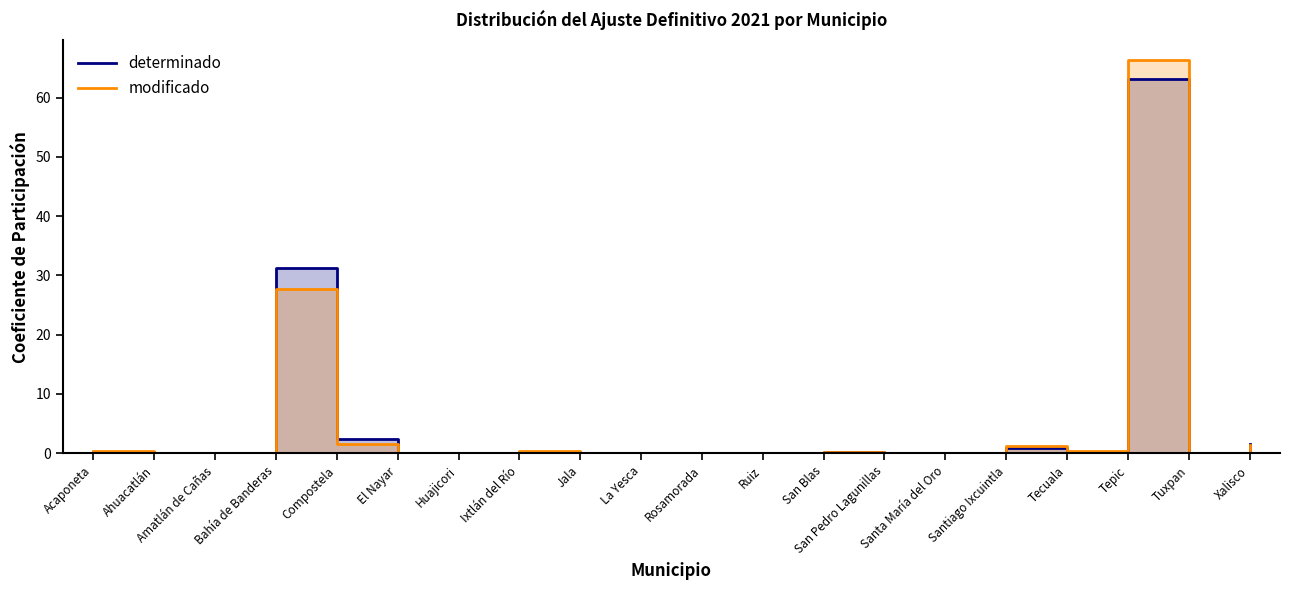

List the series in order of their overall mean, lowest first.

modificado, determinado